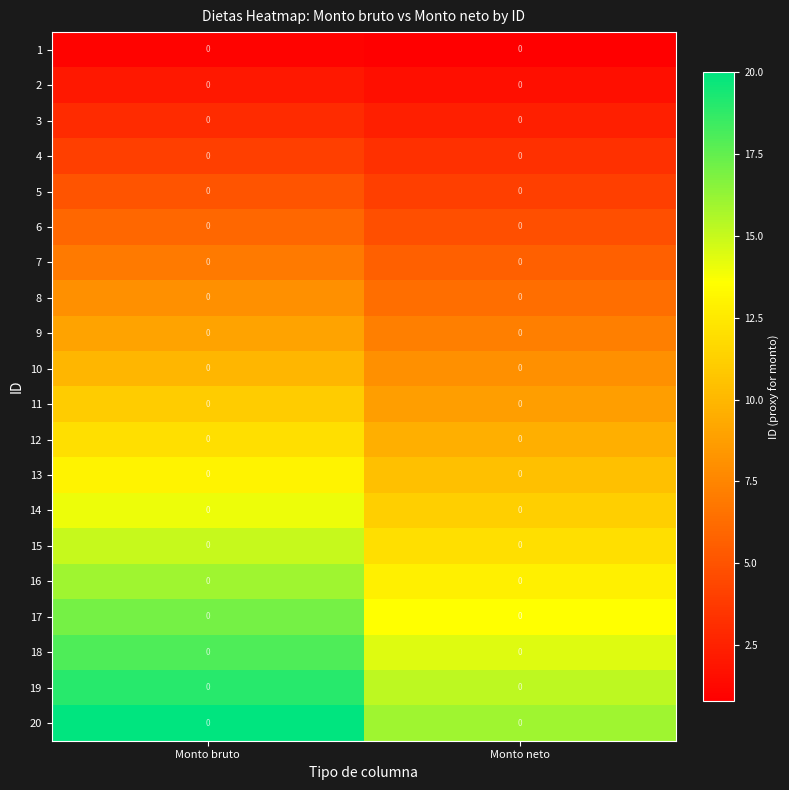

What is the spread (max minus min) of values at Monto neto?

15.2